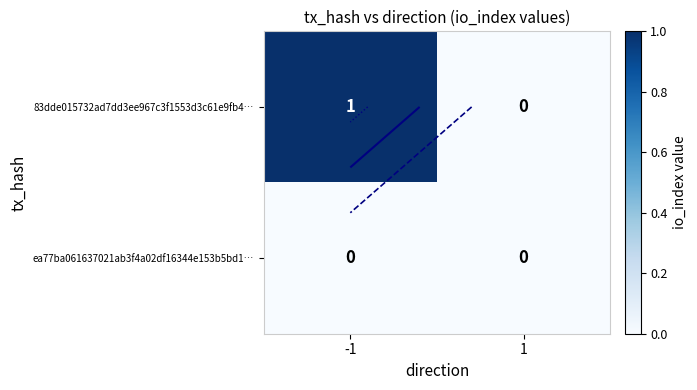

The value of 83dde015732ad7dd3ee967c3f1553d3c61e9fb4… at -1 is 1. True or false?

True